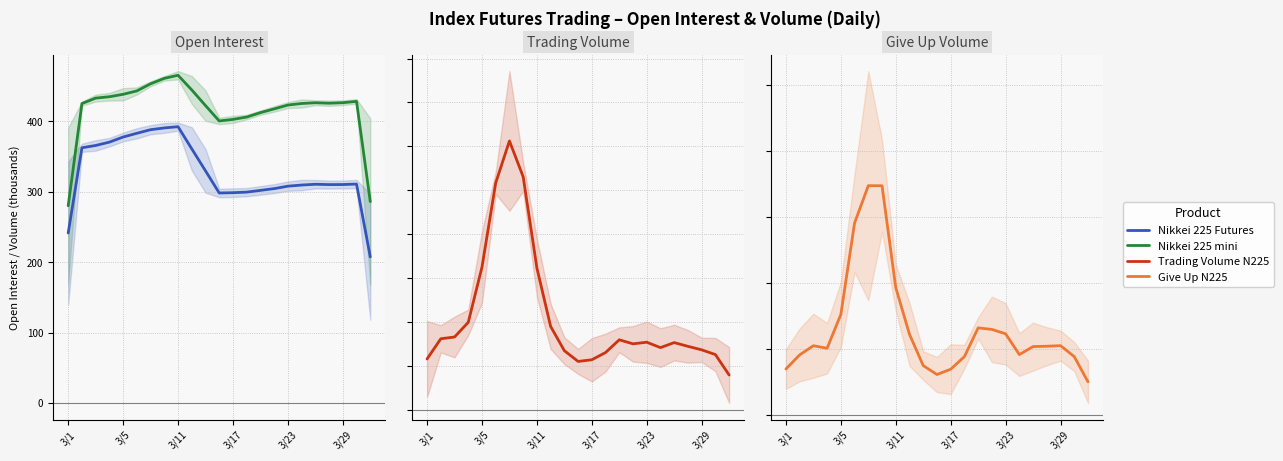

Reading left to right, transcribe all the data shown in this chart.

Nikkei 225 Futures: 241.2	362.3	365.5	370.3	377.5	382.8	387.9	390.4	392.2	360.8	329.5	298.1	298.5	299.3	301.8	304.3	307.8	309.3	310.5	310.0	310.1	310.7	207.4
Nikkei 225 mini: 279.9	425.0	432.8	434.7	438.2	443.0	453.1	460.8	465.2	444.4	422.2	400.3	402.6	405.9	412.2	417.4	422.9	425.1	426.2	425.5	426.3	428.1	285.8
Trading Volume N225: 57.6	80.7	82.7	99.4	162.3	258.3	306.1	265.3	161.2	94.7	67.1	54.8	56.7	65.0	79.5	74.9	76.7	70.6	76.3	72.0	68.1	62.7	39.4
Give Up N225: 7.0	9.1	10.5	10.1	15.2	29.1	34.7	34.7	19.3	12.2	7.5	6.2	7.0	8.9	13.2	13.0	12.3	9.2	10.4	10.4	10.5	8.9	5.1